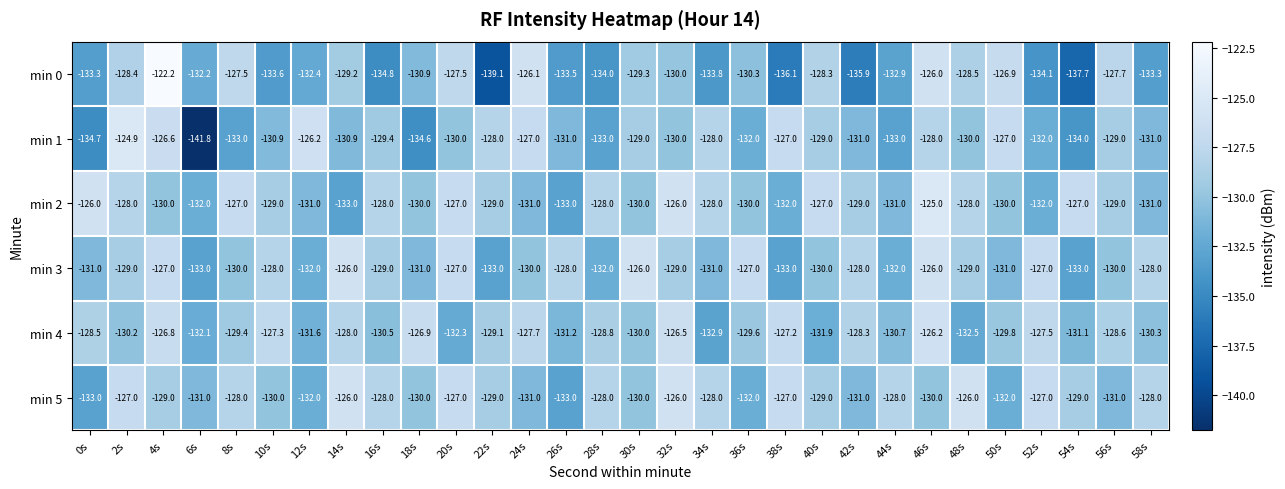

What is the sum of the min 4 values at 40s and 0s?

-260.4